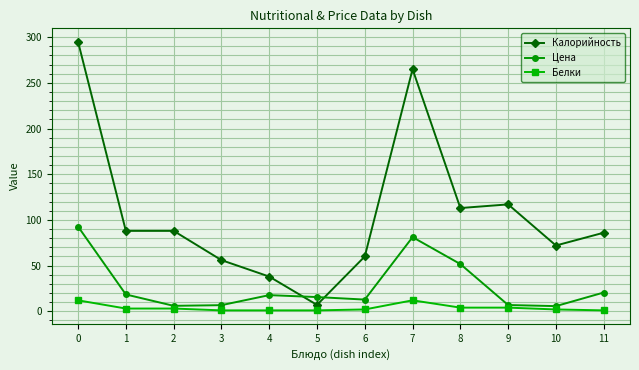

What is the difference between the second highest and minimum values in the Белки series?

11.0